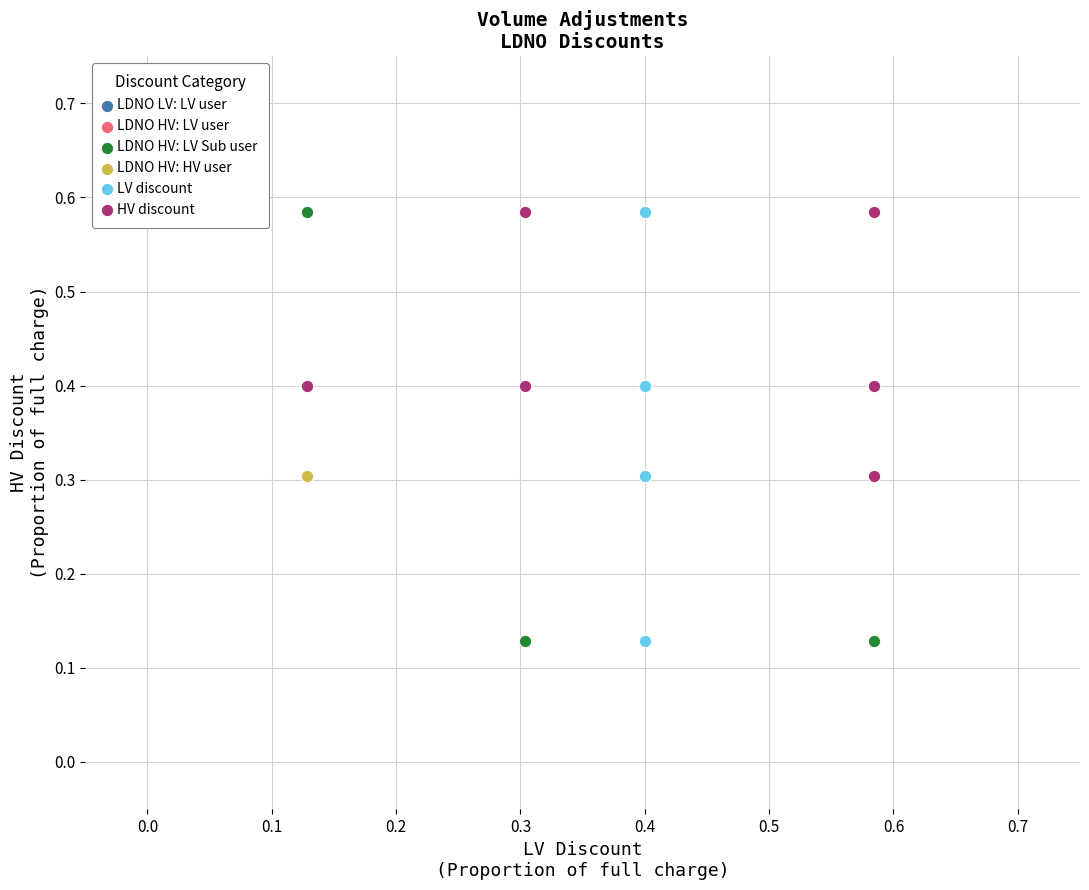

What are all the series names shown in the legend?

LDNO LV: LV user, LDNO HV: LV user, LDNO HV: LV Sub user, LDNO HV: HV user, LV discount, HV discount